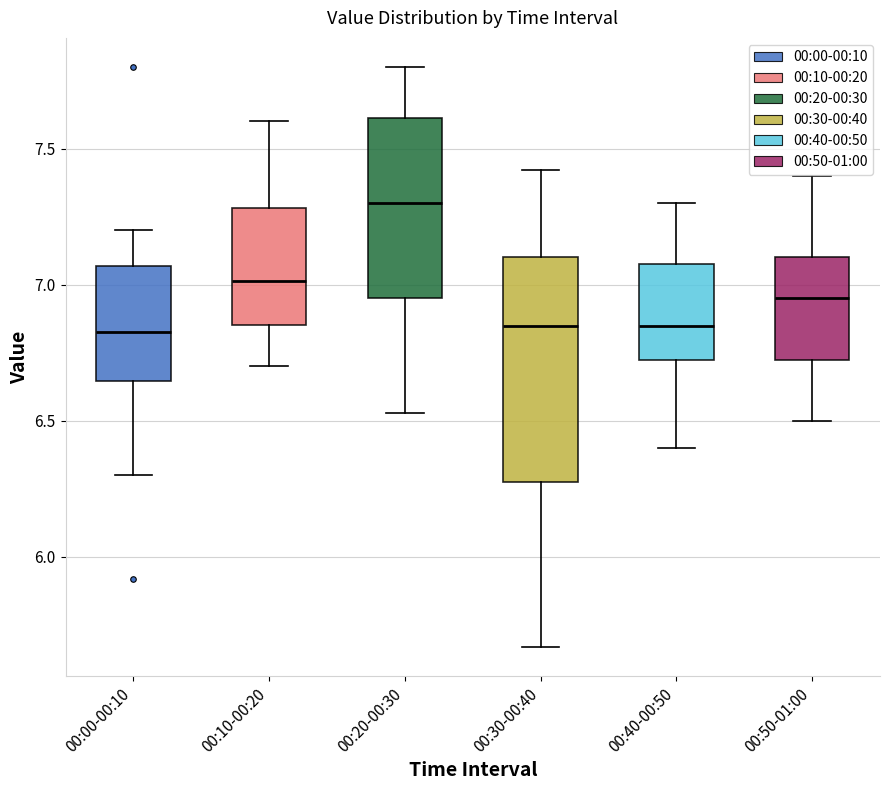

Reading left to right, transcribe this box plot: for each box, give where its median line is, the range the box spans, and where its two whiskers end, as read against the y-axis. The values are not printed on the chart, so give them approximately, as read against the axis.

00:00-00:10: median 6.85, box 6.65 to 7.05, whiskers 6.30 to 7.20
00:10-00:20: median 7.00, box 6.85 to 7.30, whiskers 6.70 to 7.60
00:20-00:30: median 7.30, box 6.95 to 7.60, whiskers 6.55 to 7.80
00:30-00:40: median 6.85, box 6.30 to 7.10, whiskers 5.65 to 7.40
00:40-00:50: median 6.85, box 6.75 to 7.10, whiskers 6.40 to 7.30
00:50-01:00: median 6.95, box 6.75 to 7.10, whiskers 6.50 to 7.40